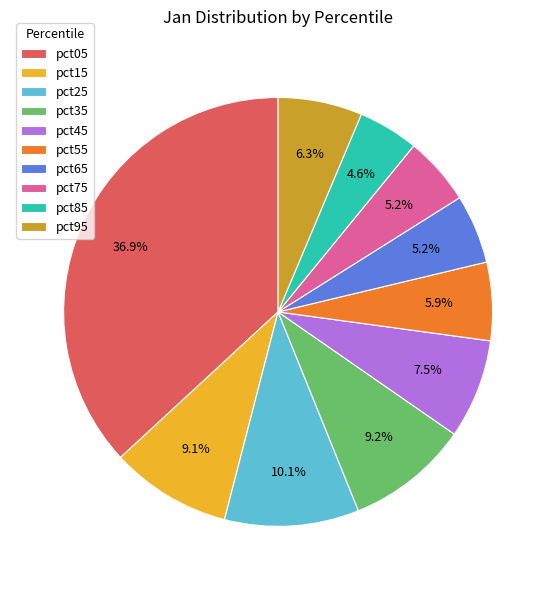

How many slices are in this pie chart?

10